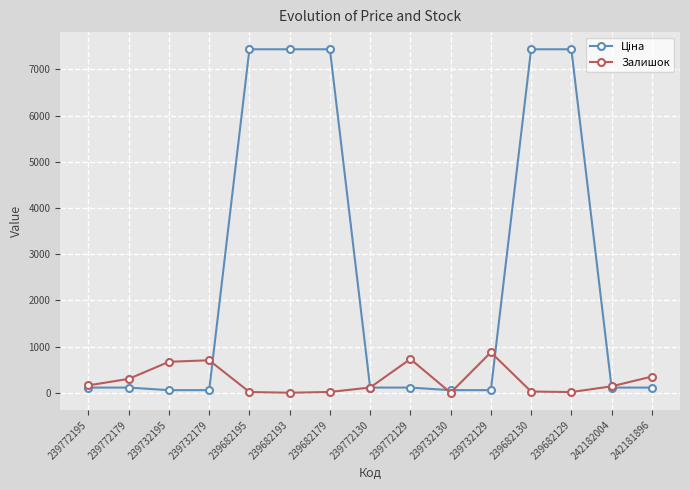

True or false: Залишок has more than 2 points higher than both neighbors.

True